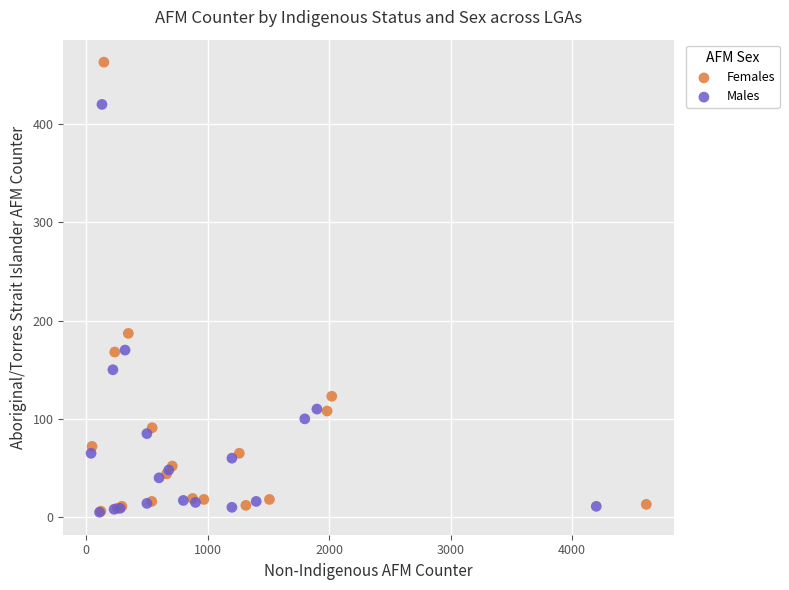

Which series has the widest spread of Y values?

Females